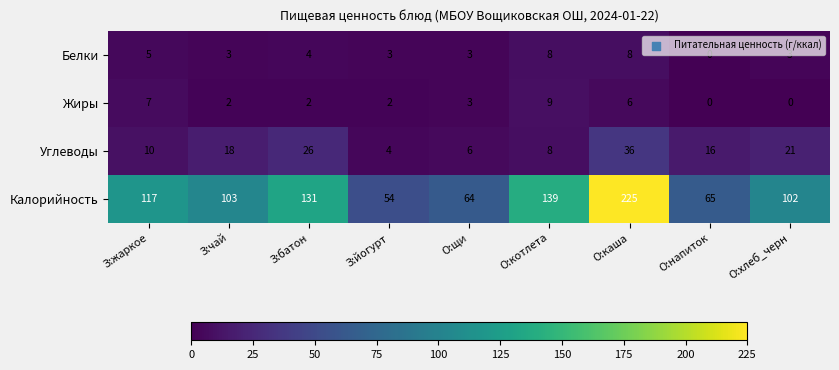

Is it true that Жиры equals 0 at О:хлеб_черн?

True